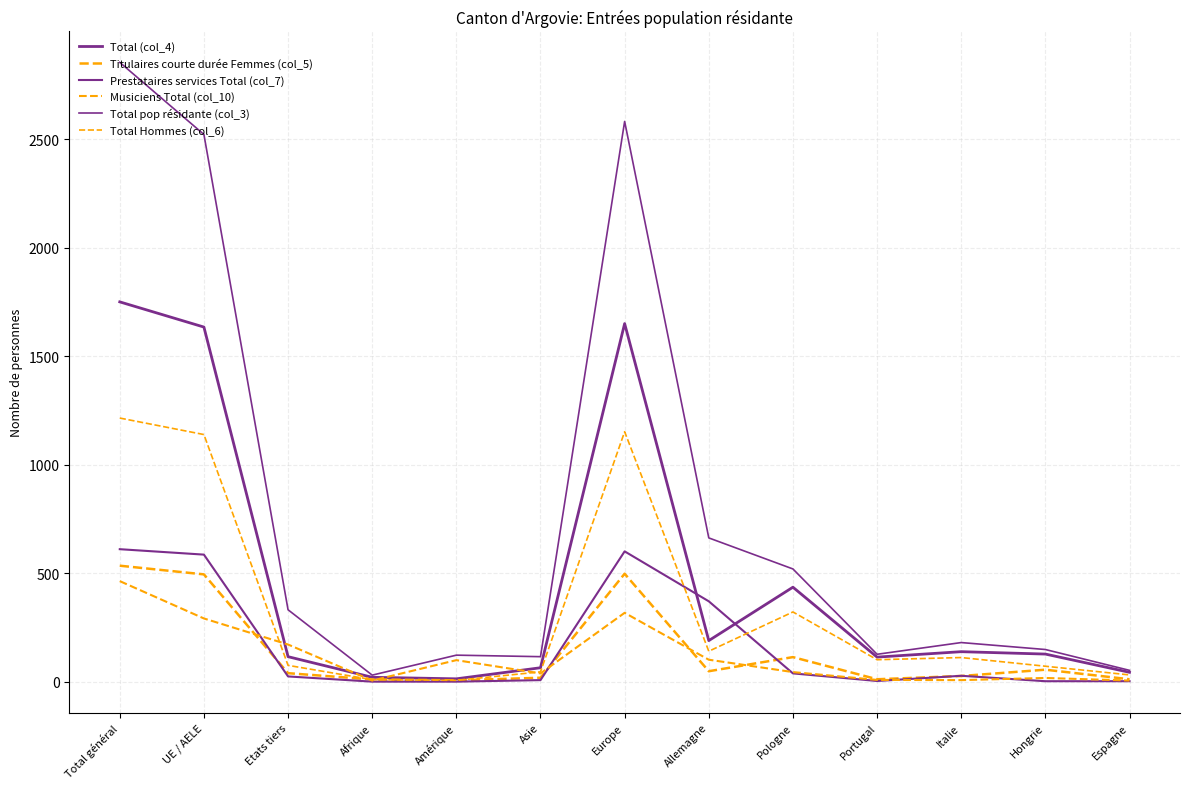

How many categories are shown in the chart?

13